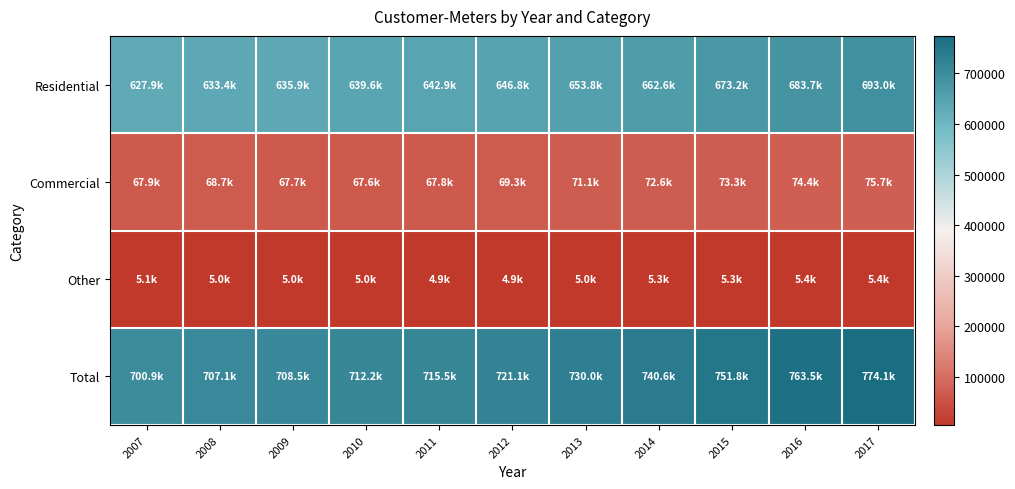

How many series are shown in this chart?

4